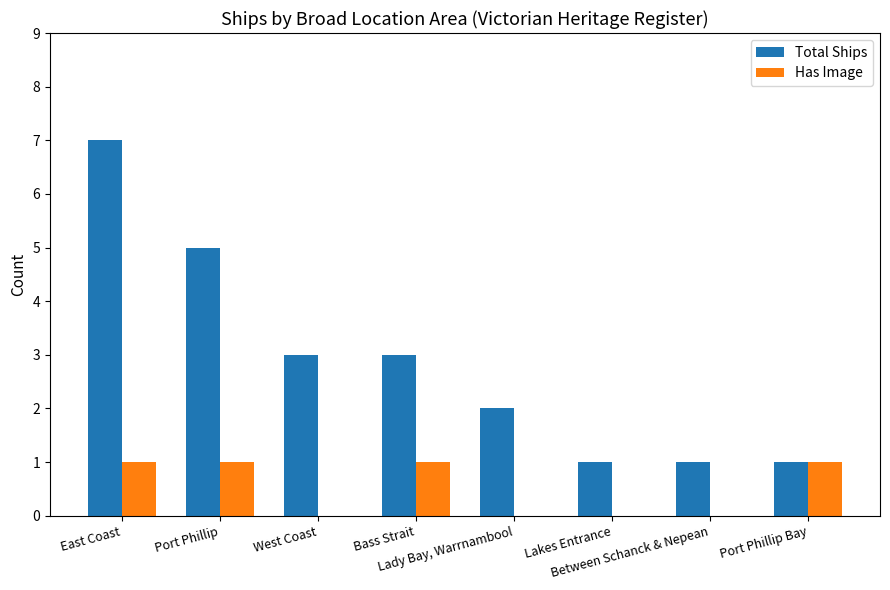

At which category does the chart reach its peak across all series?

East Coast